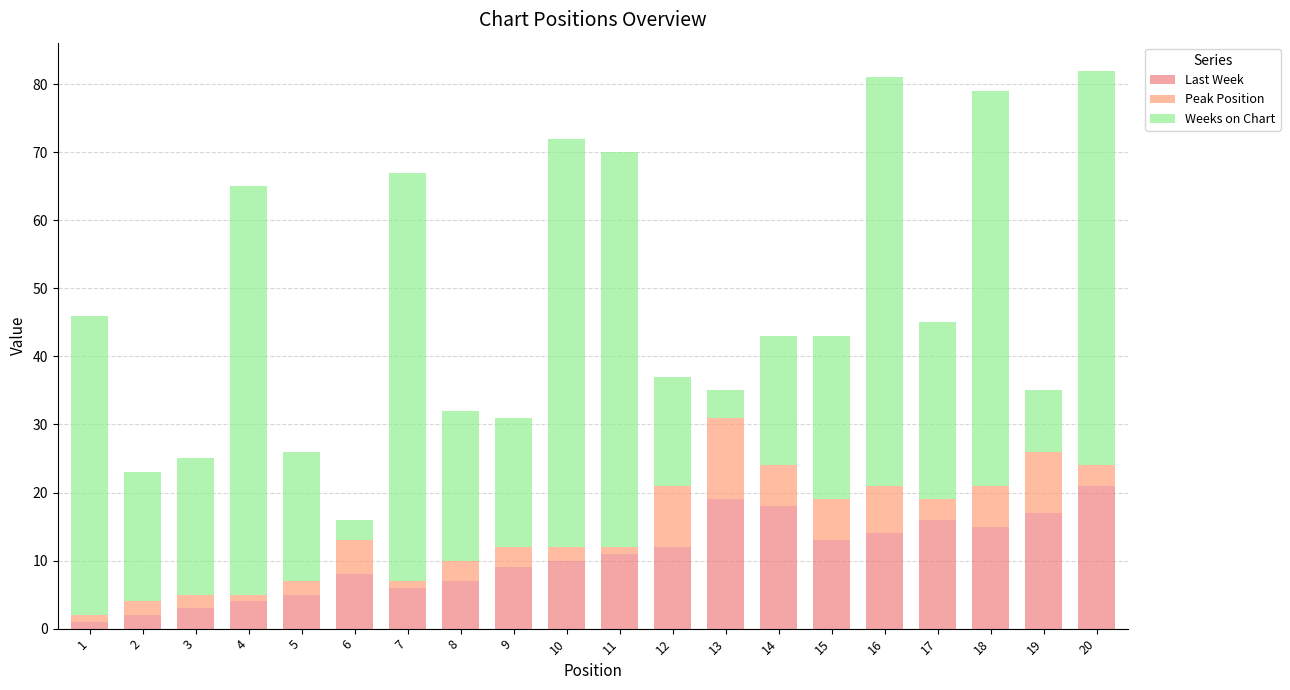

Which series changed the most between 2 and 18?

Weeks on Chart